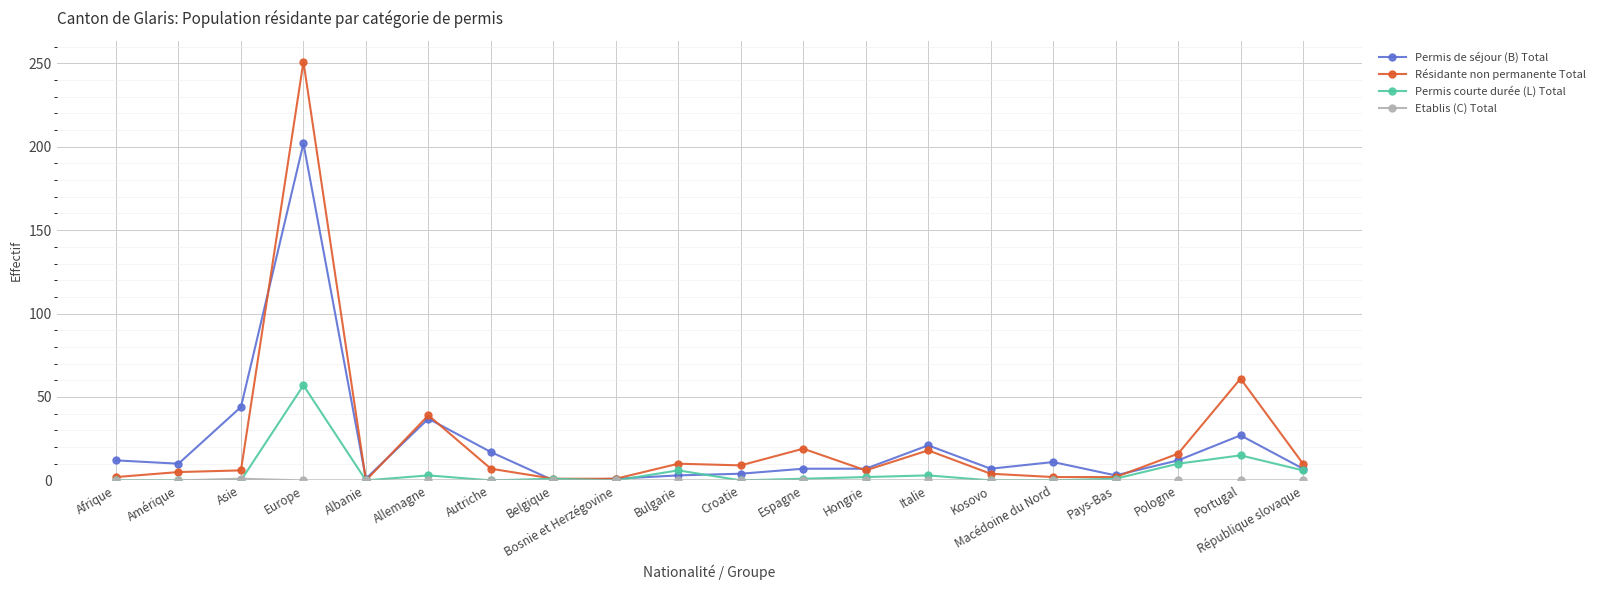

What position from the left is Bulgarie?

10